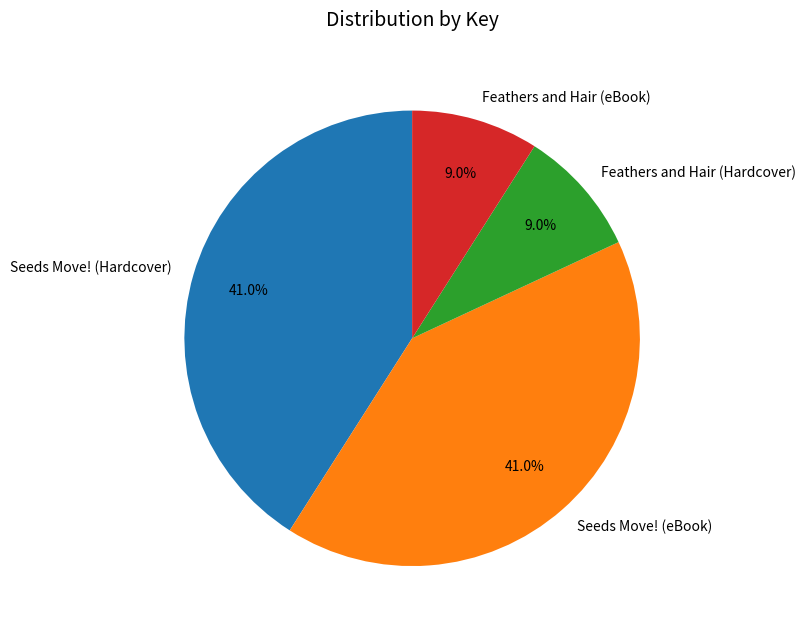

Does Seeds Move! (eBook) account for over 50% of the chart?

No